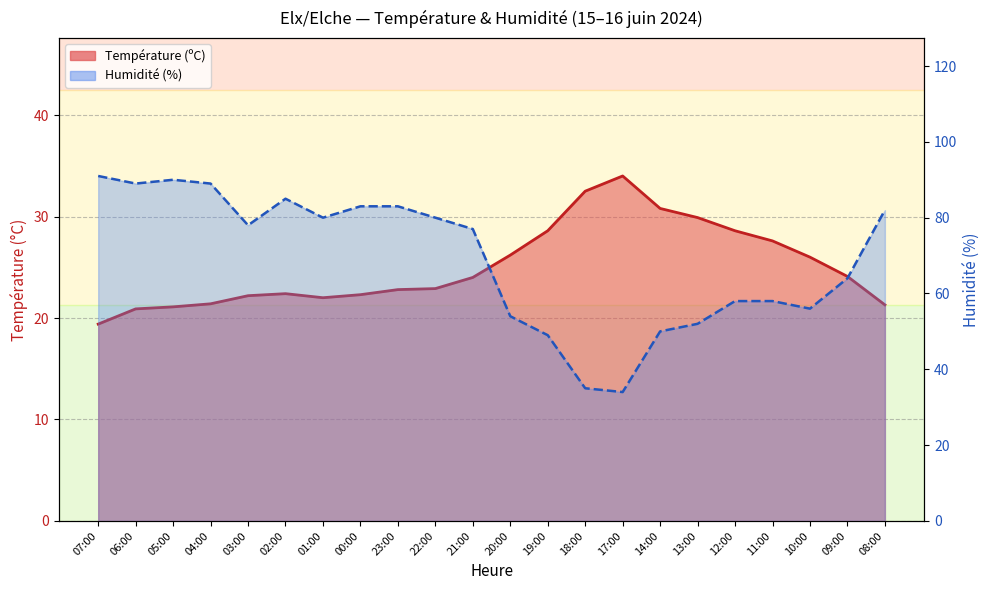

True or false: Température (ºC) and Humidité (%) cross at least once.

False